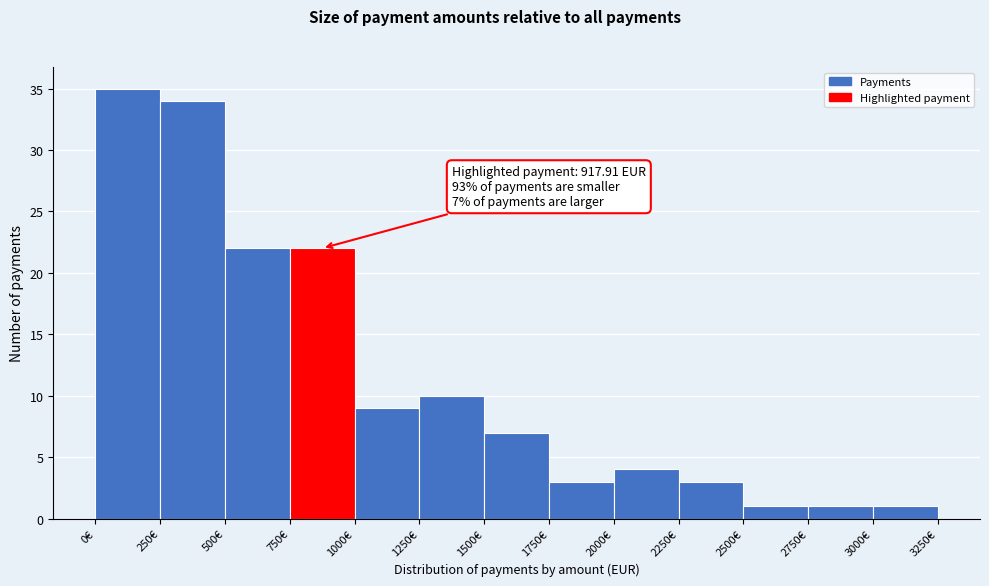

Which range on the x-axis has the tallest bar?

0 to 250